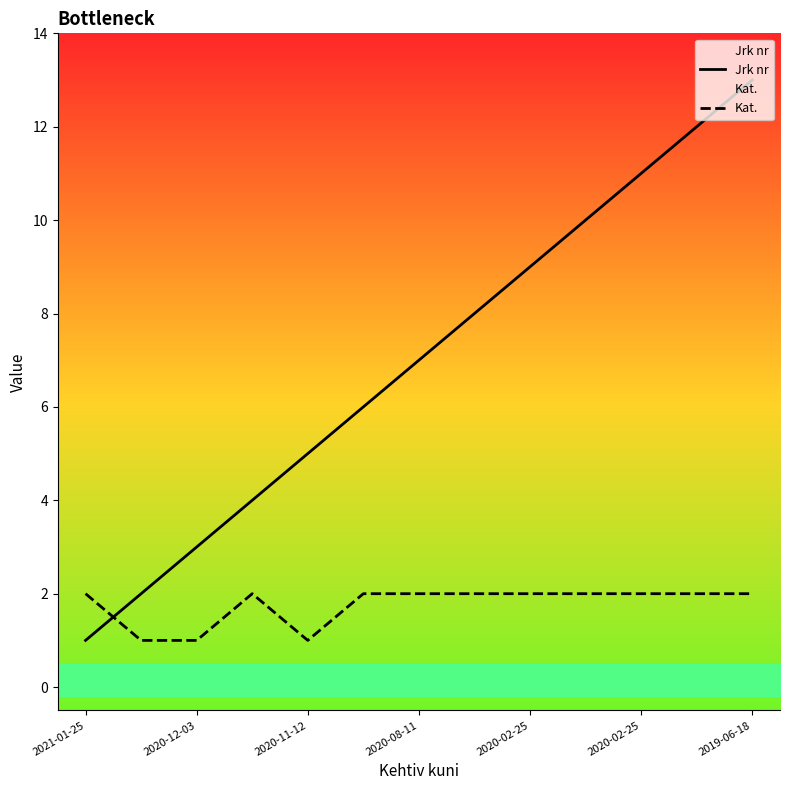

True or false: Kat. has more than 2 points higher than both neighbors.

False